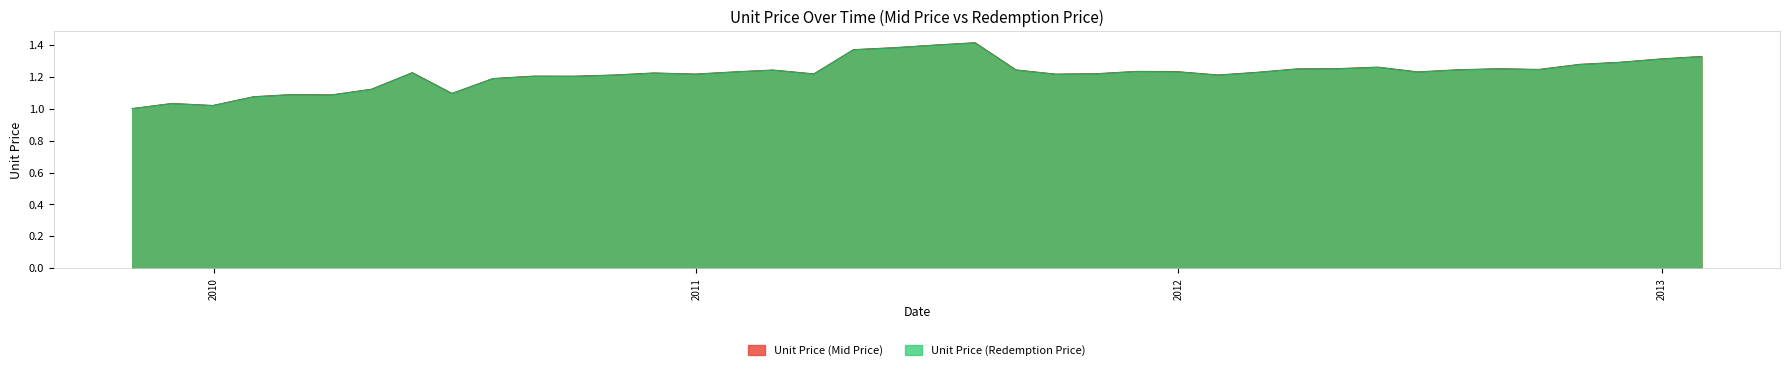

What is the approximate value of Unit Price (Mid Price) at 2010-08-31?

1.2